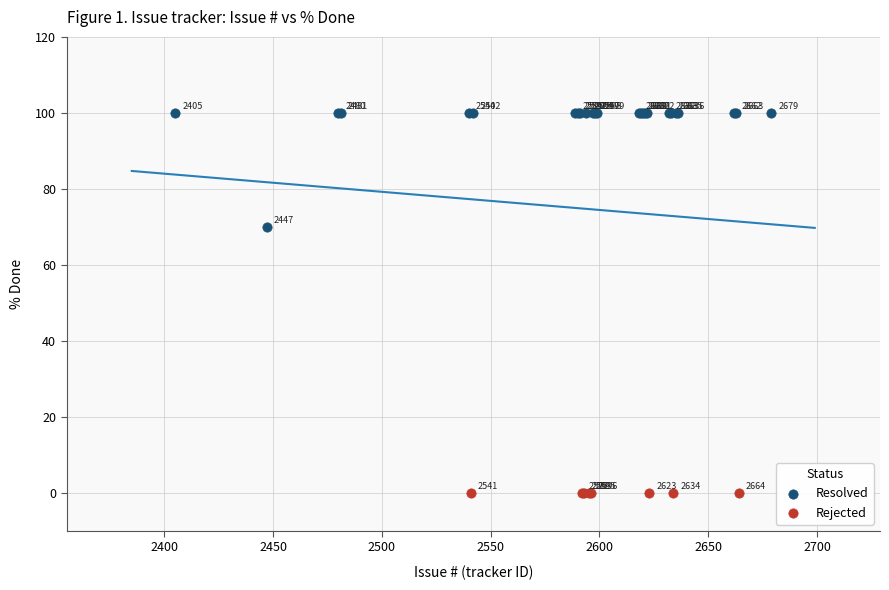

Which series reaches the minimum Y coordinate?

Rejected